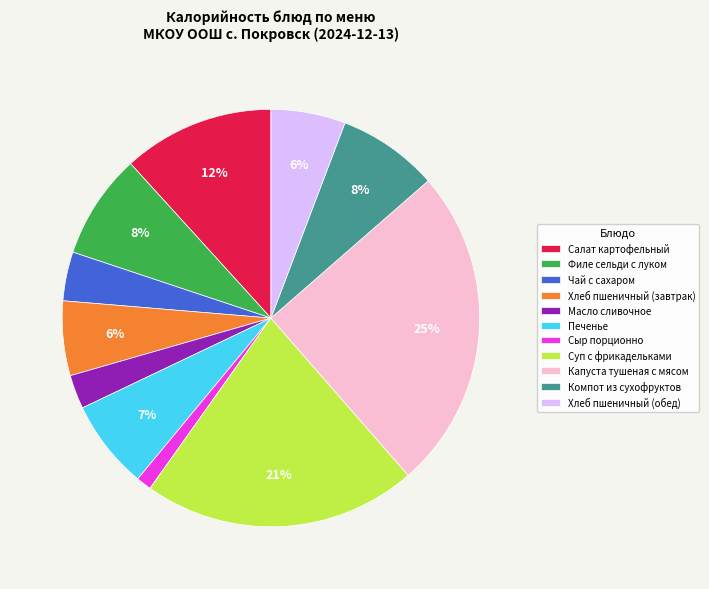

Between Капуста тушеная с мясом and Суп с фрикадельками, which is larger?

Капуста тушеная с мясом